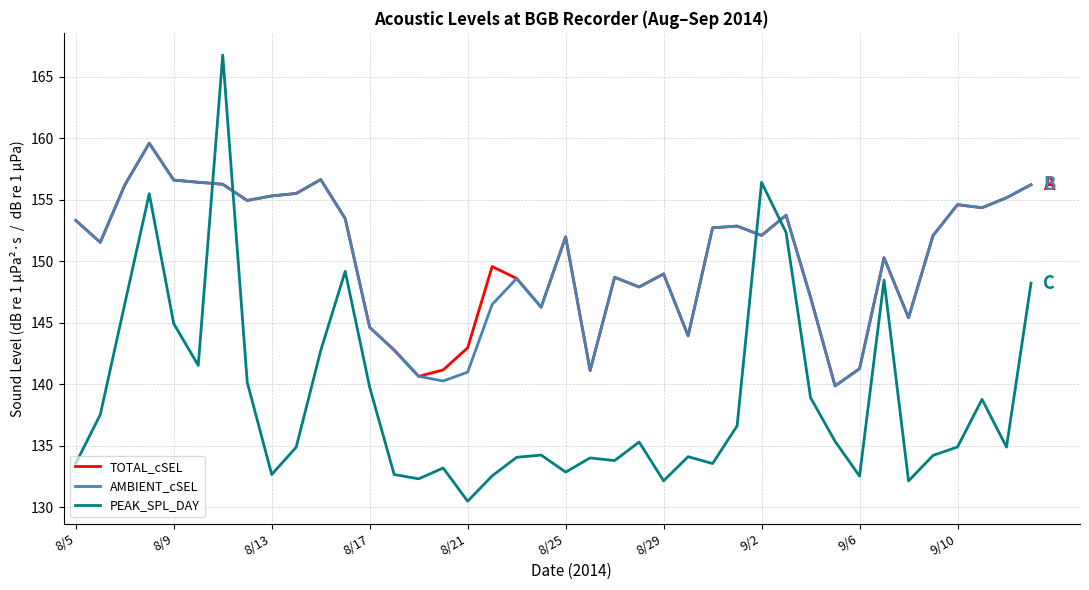

True or false: AMBIENT_cSEL and PEAK_SPL_DAY cross at least once.

True